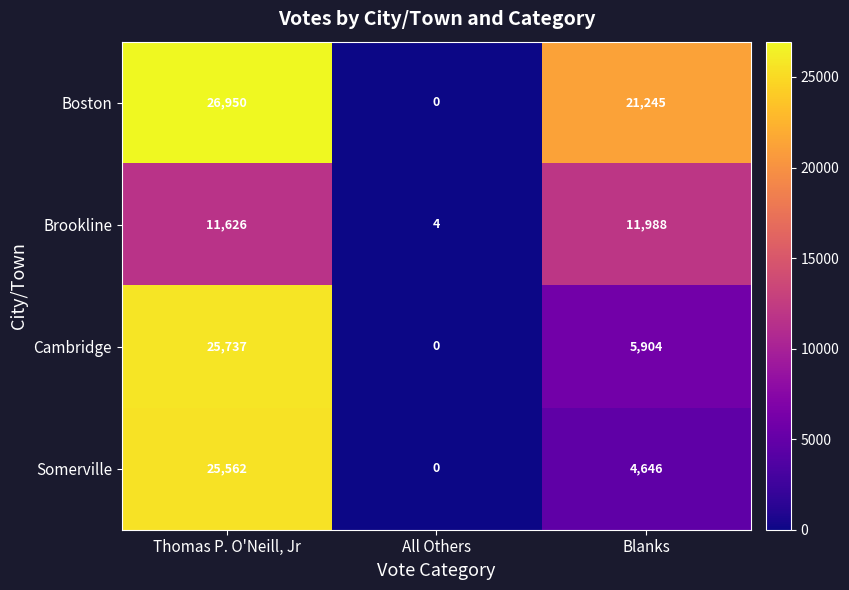

Reading left to right, transcribe all the data shown in this chart.

Boston: Thomas P. O'Neill, Jr=26950	All Others=0	Blanks=21245
Brookline: Thomas P. O'Neill, Jr=11626	All Others=4	Blanks=11988
Cambridge: Thomas P. O'Neill, Jr=25737	All Others=0	Blanks=5904
Somerville: Thomas P. O'Neill, Jr=25562	All Others=0	Blanks=4646